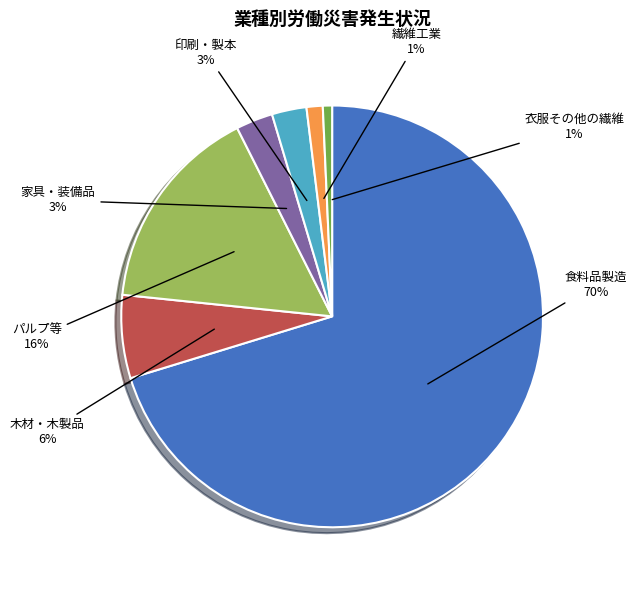

Combined, do 印刷・製本 and 繊維工業 account for over 50%?

No